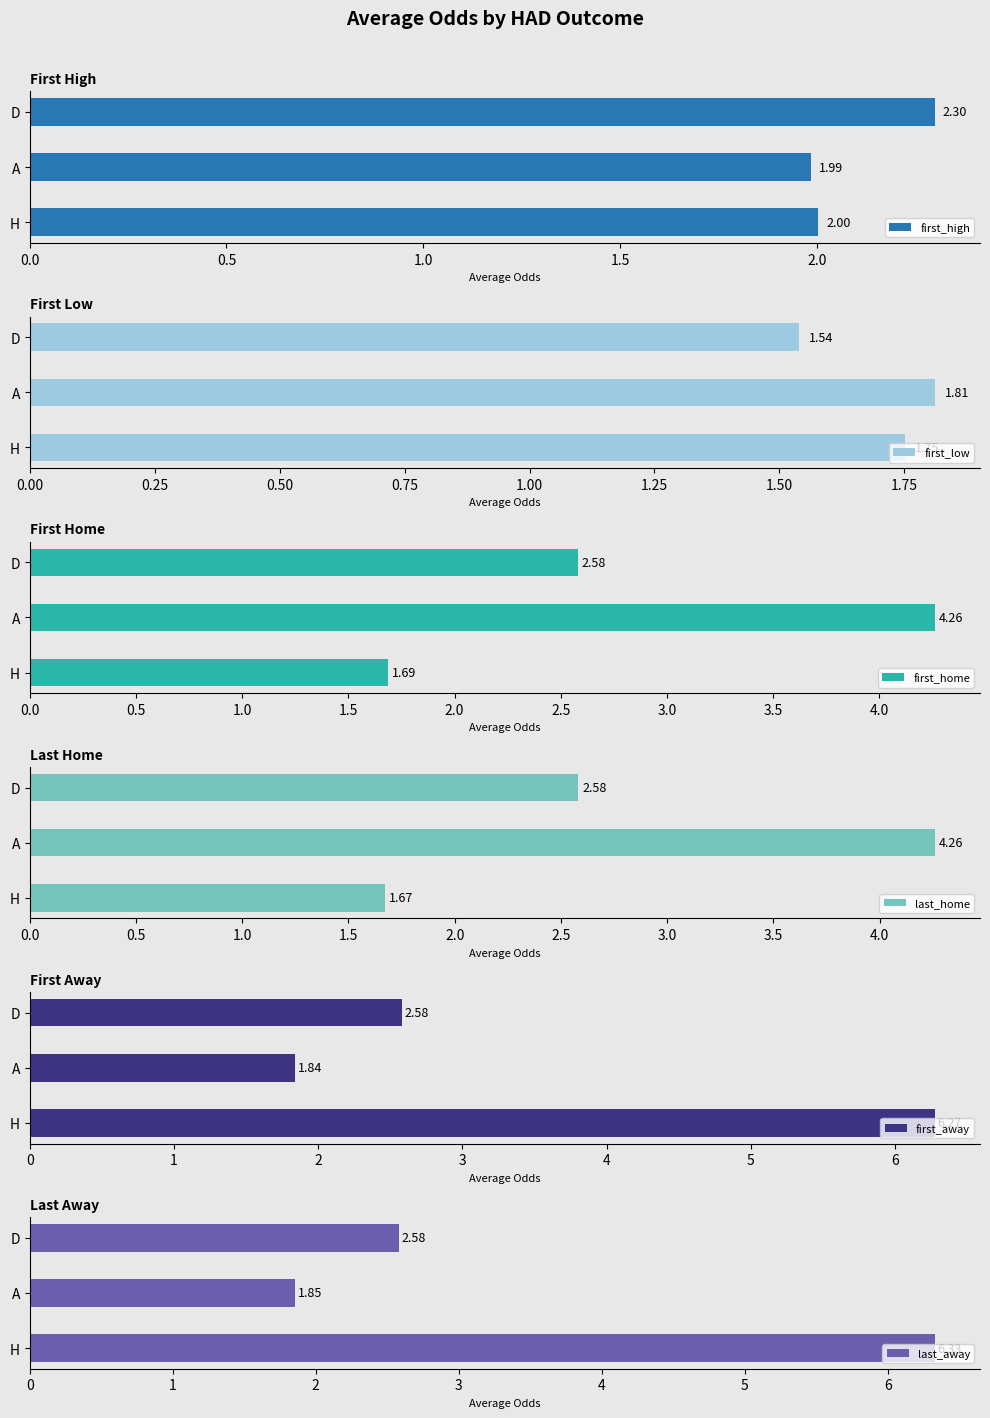

Is it true that first_high equals 2.0 at H?

True